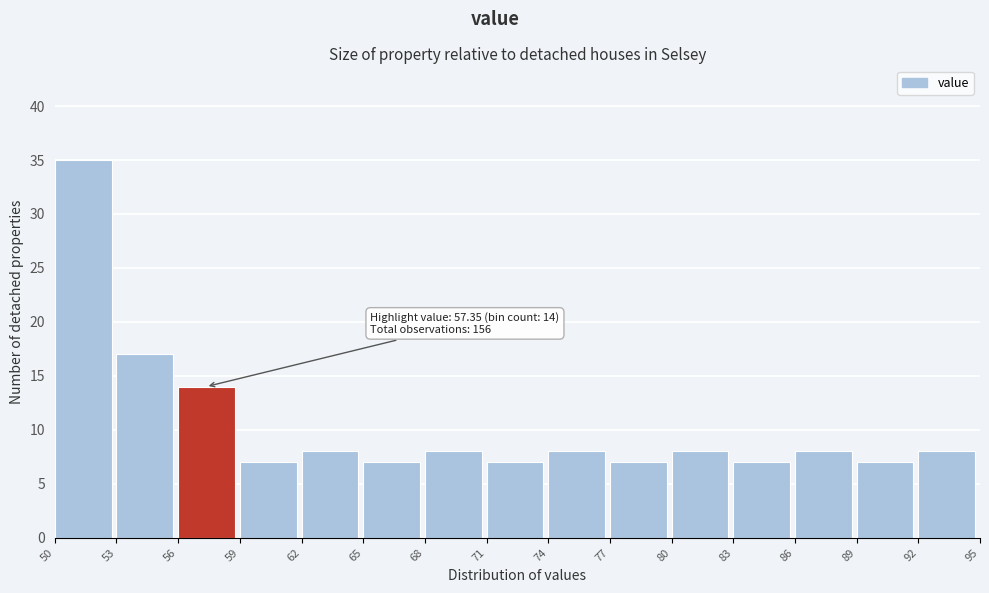

Over which range of the x-axis is the bar tallest?

50 to 53